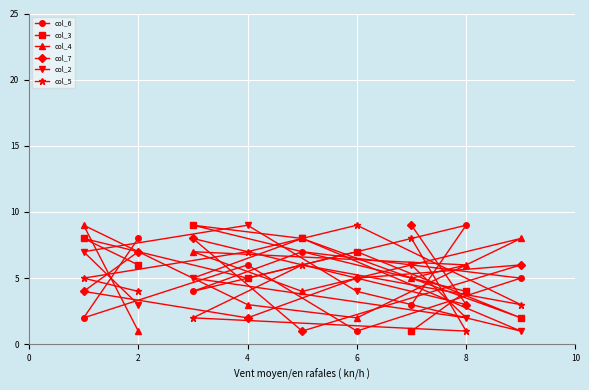

What is the smallest value displayed?

1